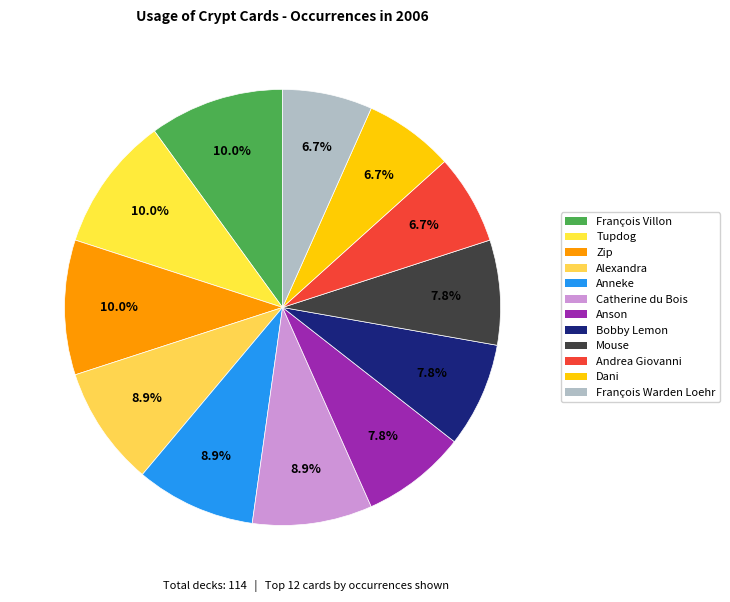

Is Alexandra the majority of the pie?

No